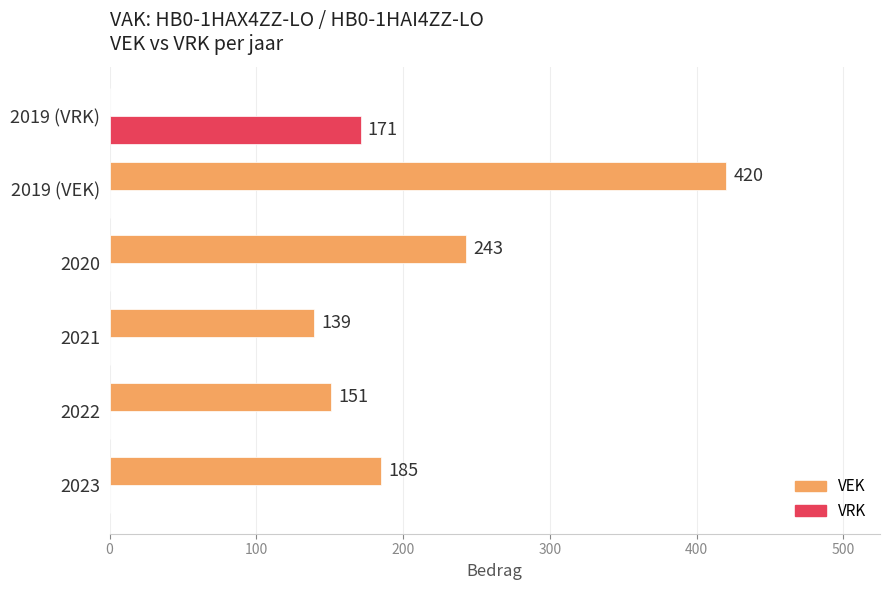

What are all the series names shown in the legend?

VEK, VRK